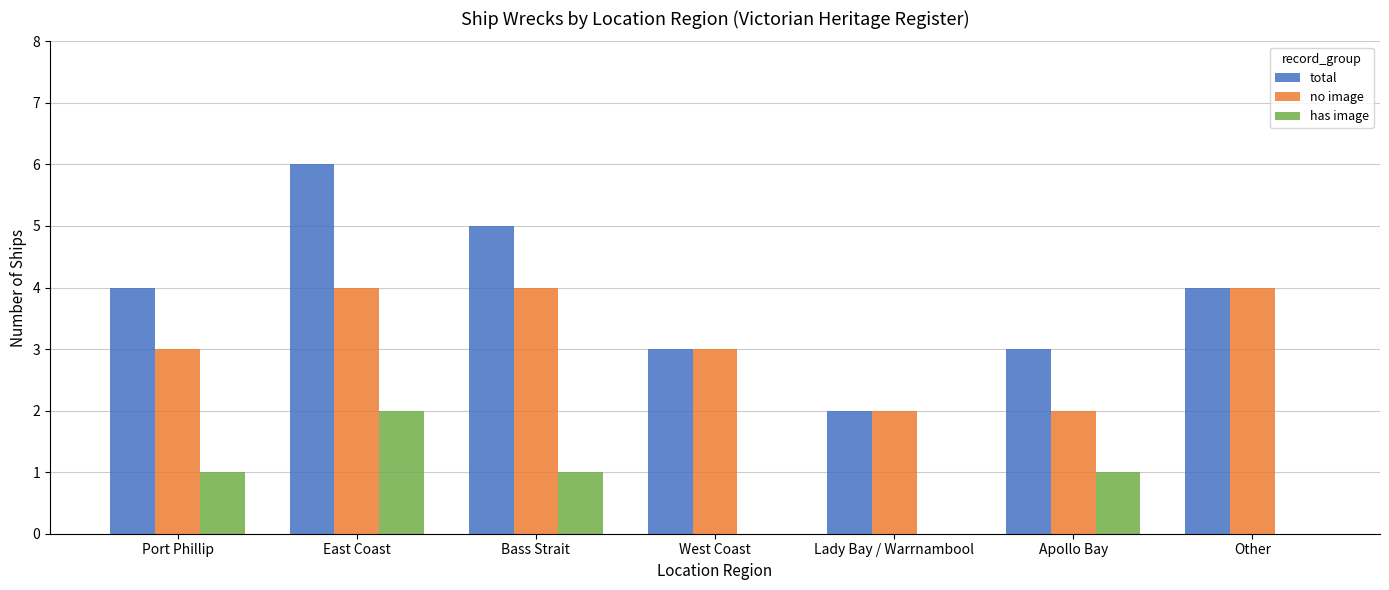

What is the spread (max minus min) of values at Bass Strait?

4